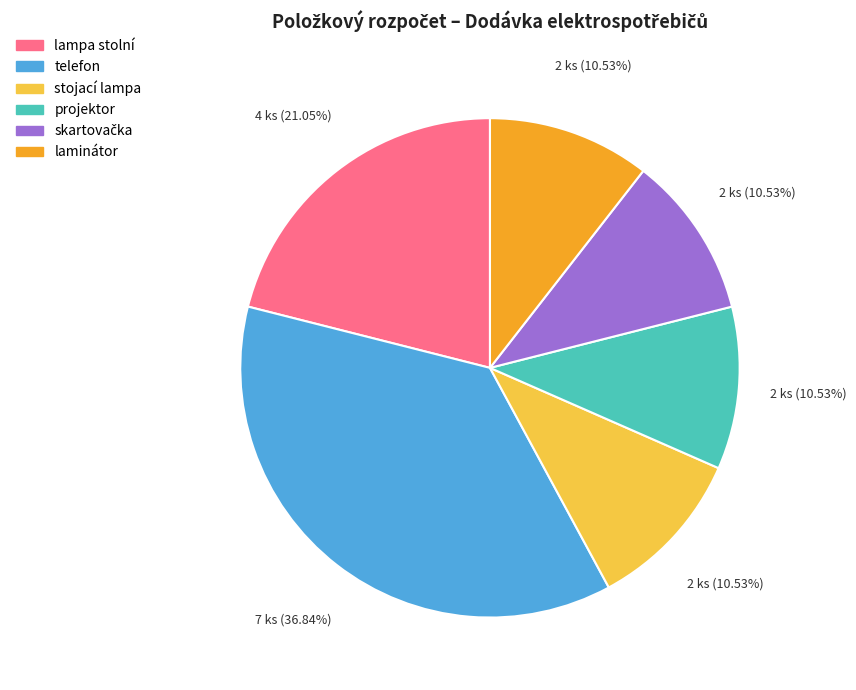

What is the total percentage of projektor and laminátor?

21.1%